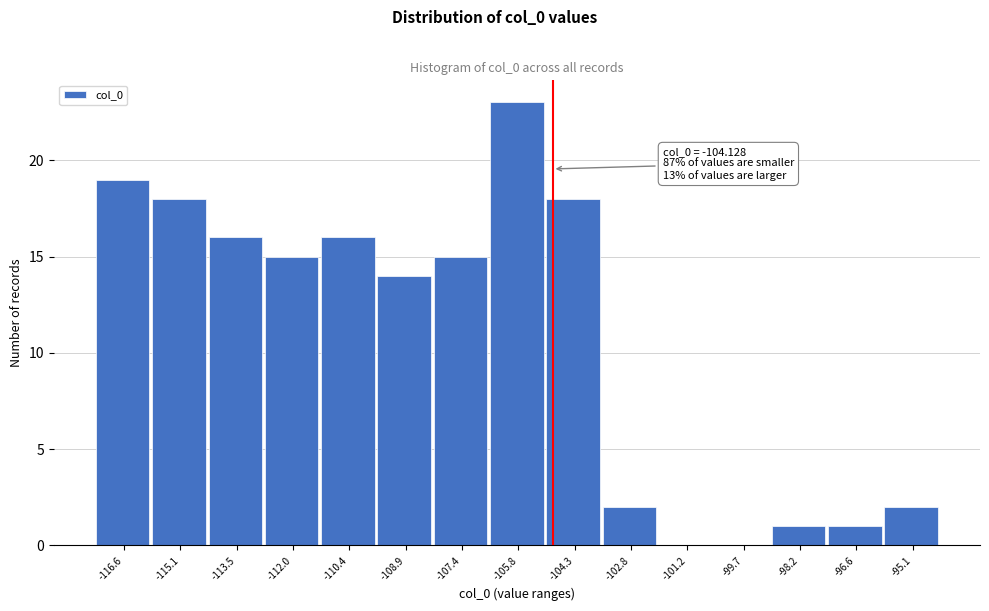

Reading left to right, what are all the values shown in this chart?

-116.6=19	-115.1=18	-113.5=16	-112.0=15	-110.4=16	-108.9=14	-107.4=15	-105.8=23	-104.3=18	-102.8=2	-101.2=0	-99.7=0	-98.2=1	-96.6=1	-95.1=2